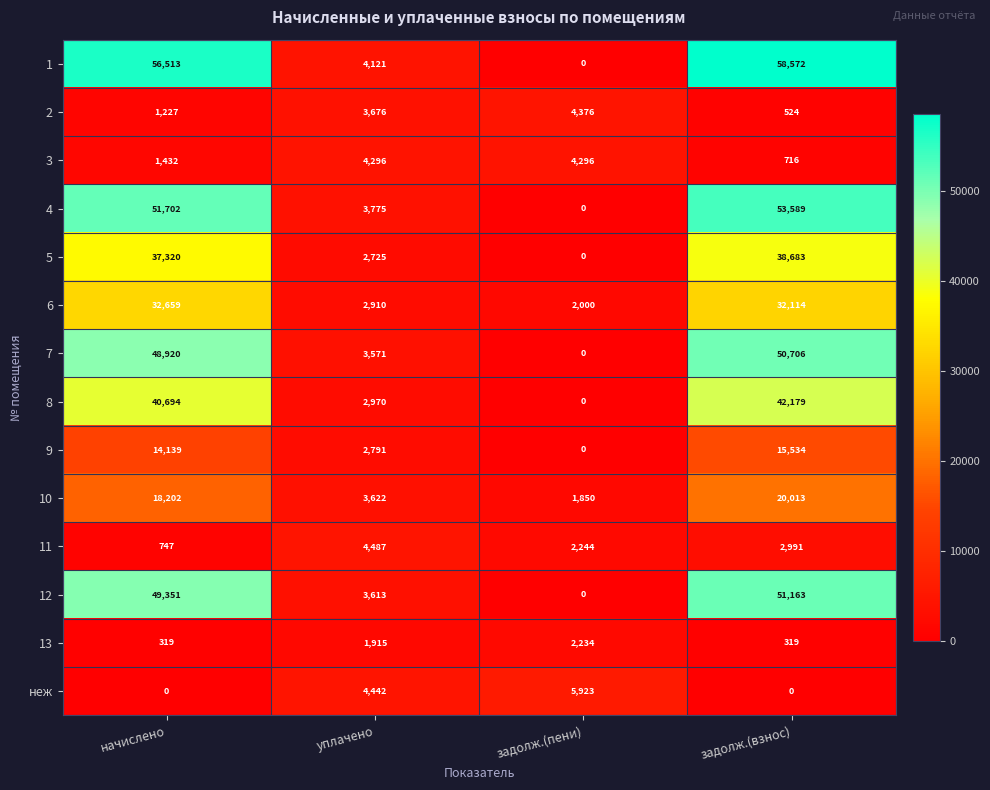

Read the 2 value at задолж.(взнос).

524